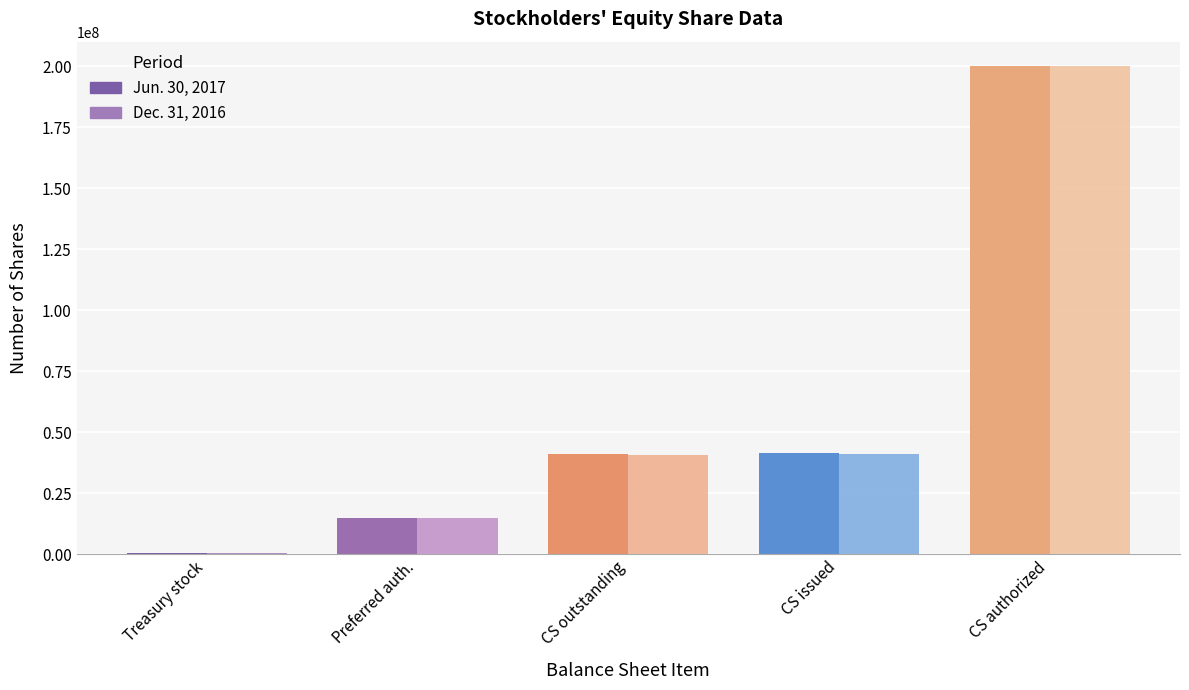

Is it true that Dec. 31, 2016 equals 86234741 at CS authorized?

False